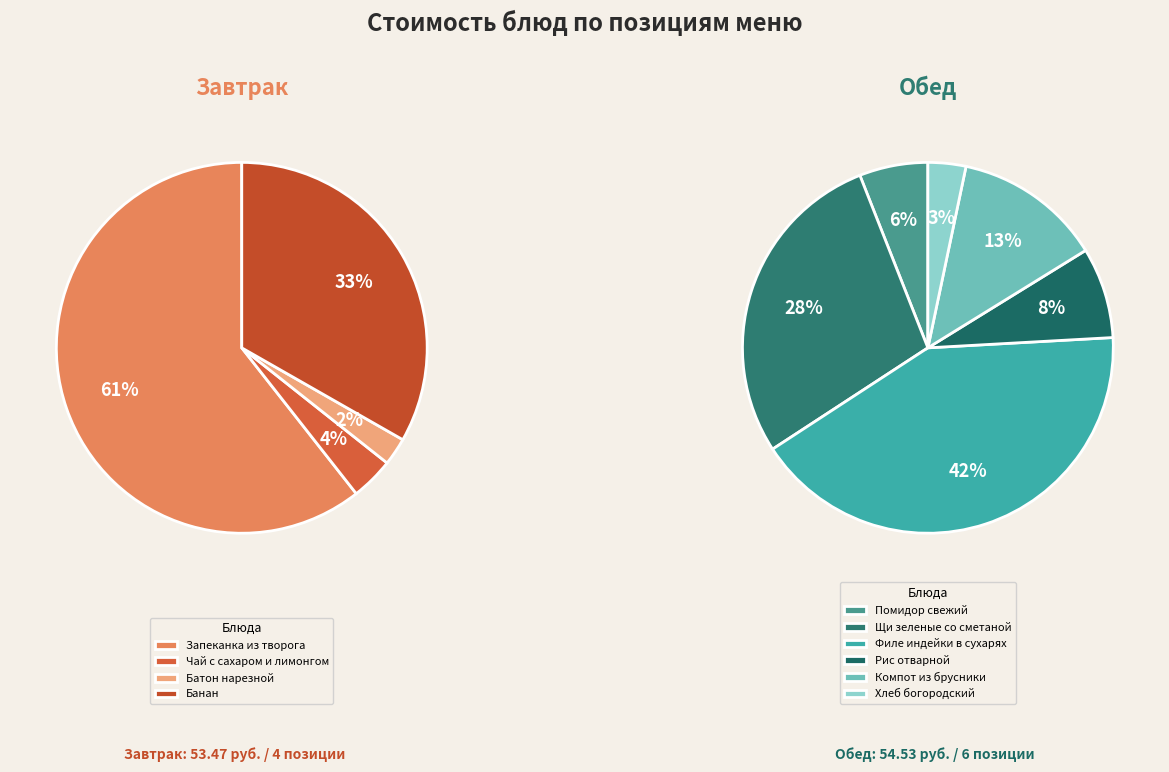

Which slice is the smallest?

Батон нарезной